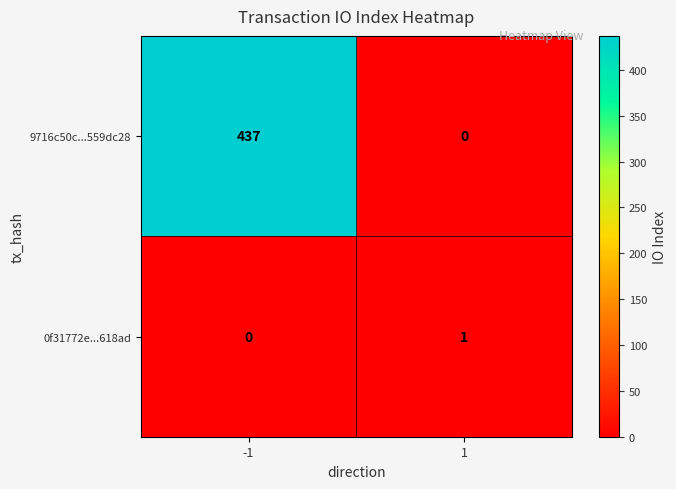

The 9716c50c...559dc28 series shows 252 at -1. True or false?

False